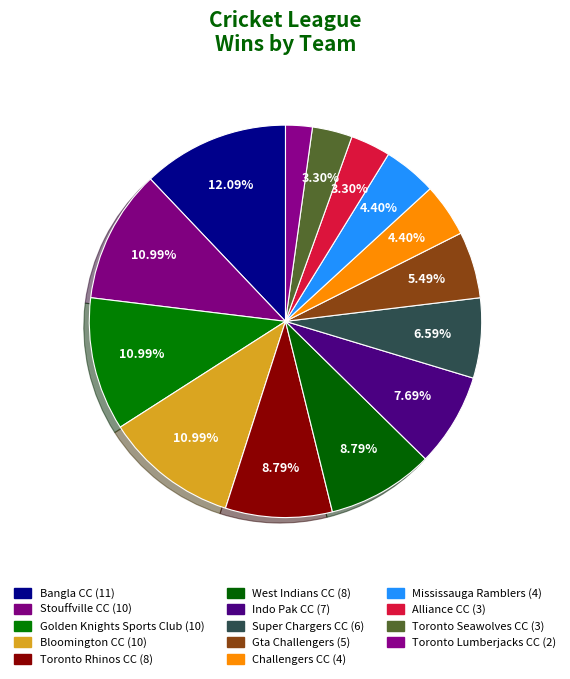

Does any single category account for the majority?

No